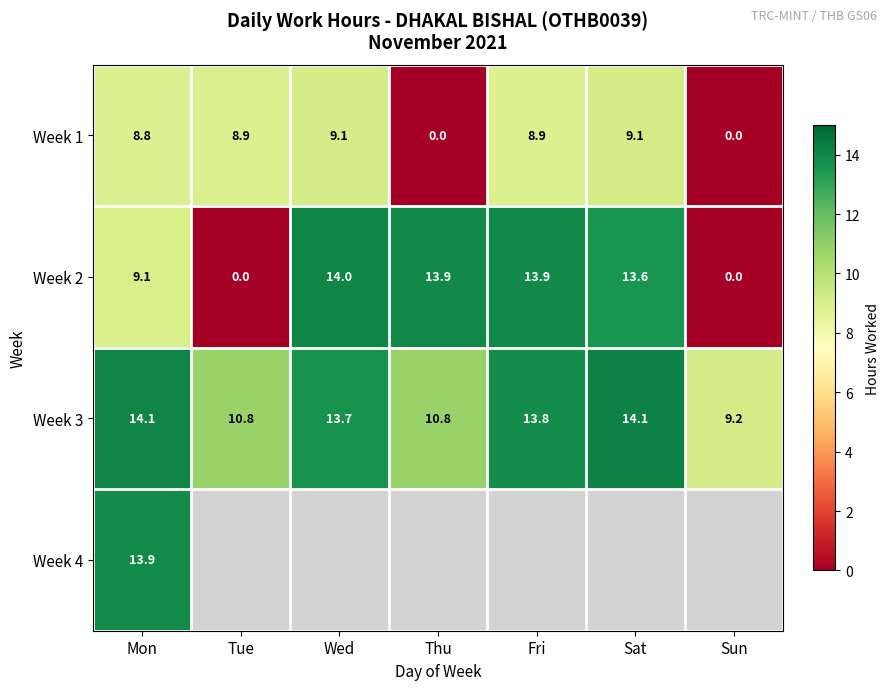

What is the approximate value of Week 3 at Wed?

13.7